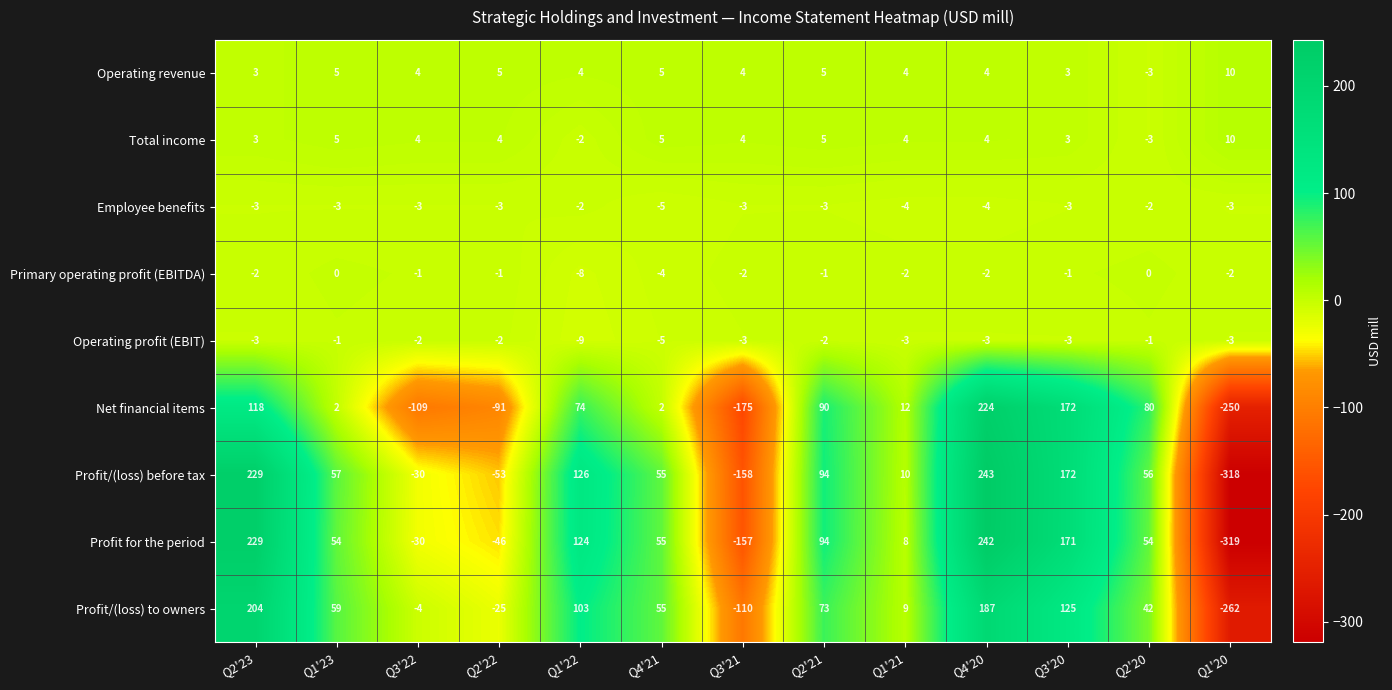

What is the sum of the Profit/(loss) before tax values at Q3'20 and Q1'22?

298